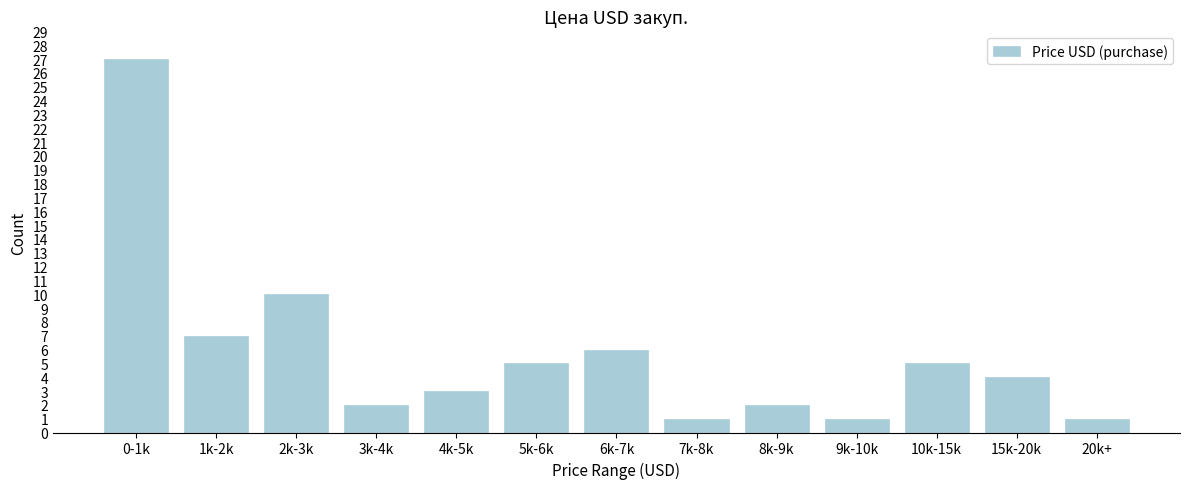

Reading left to right, extract all data points from this chart.

0-1k=27	1k-2k=7	2k-3k=10	3k-4k=2	4k-5k=3	5k-6k=5	6k-7k=6	7k-8k=1	8k-9k=2	9k-10k=1	10k-15k=5	15k-20k=4	20k+=1